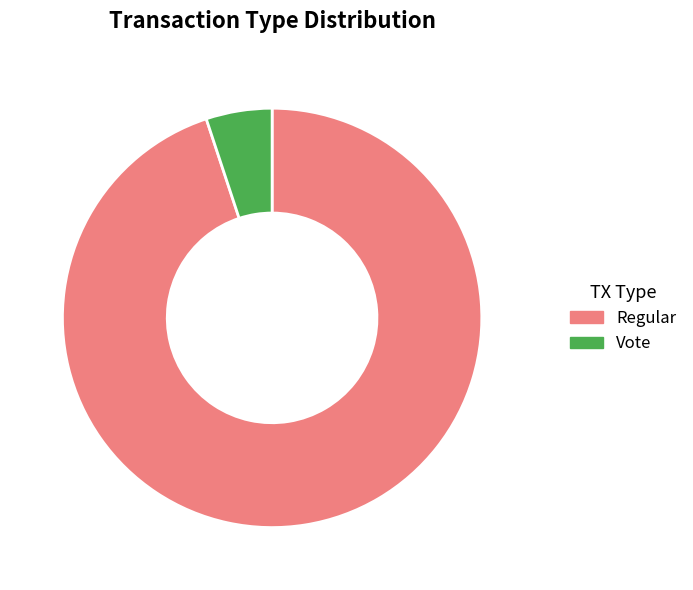

Between Vote and Regular, which is larger?

Regular